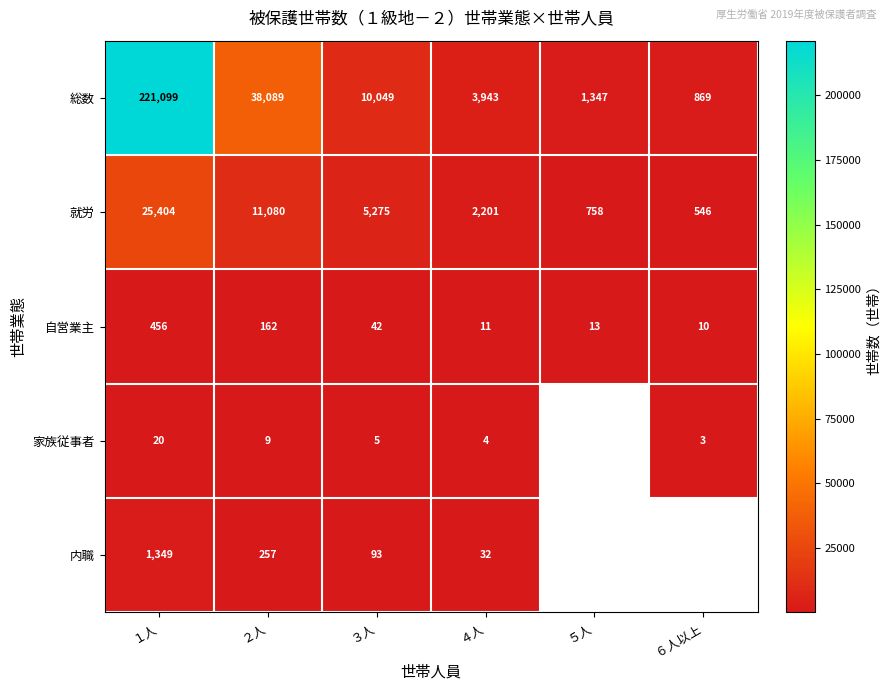

At ３人, list the series in order from largest to smallest.

総数, 就労, 内職, 自営業主, 家族従事者